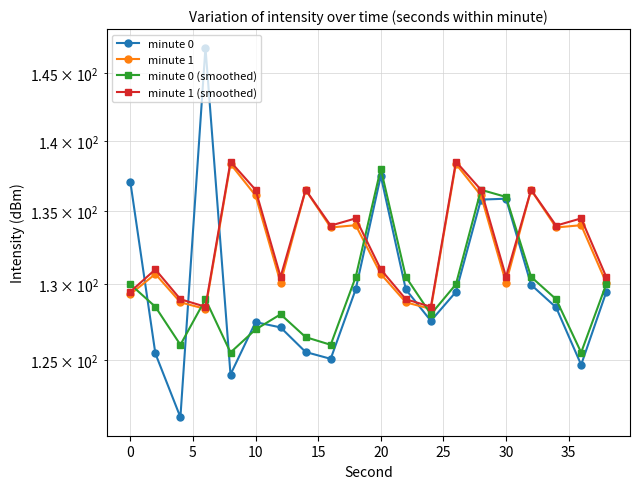

What is the smallest value displayed?

121.4